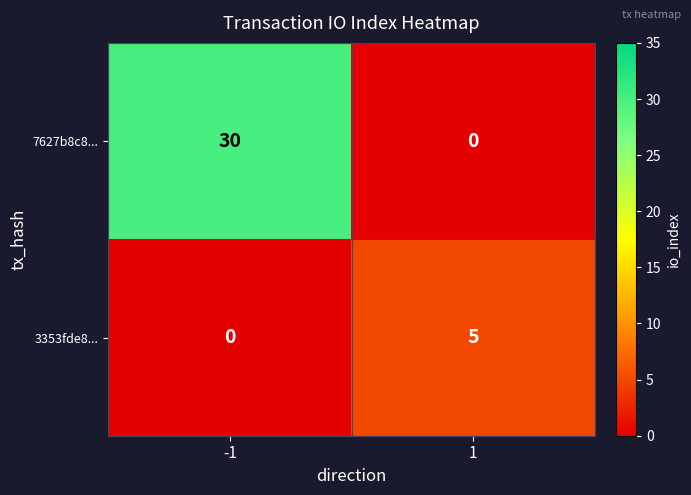

Reading right to left, extract all data points from this chart.

7627b8c8...: 0	30
3353fde8...: 5	0